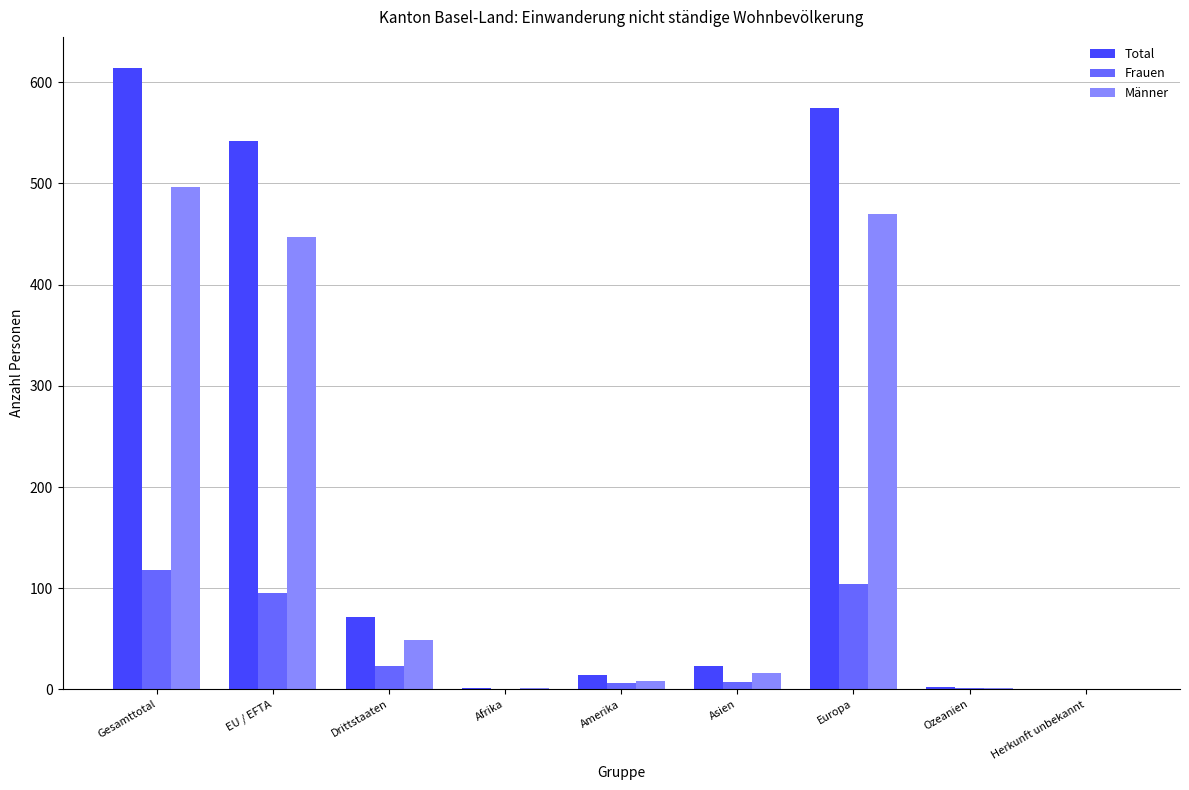

Which series changed the most between Drittstaaten and Ozeanien?

Total